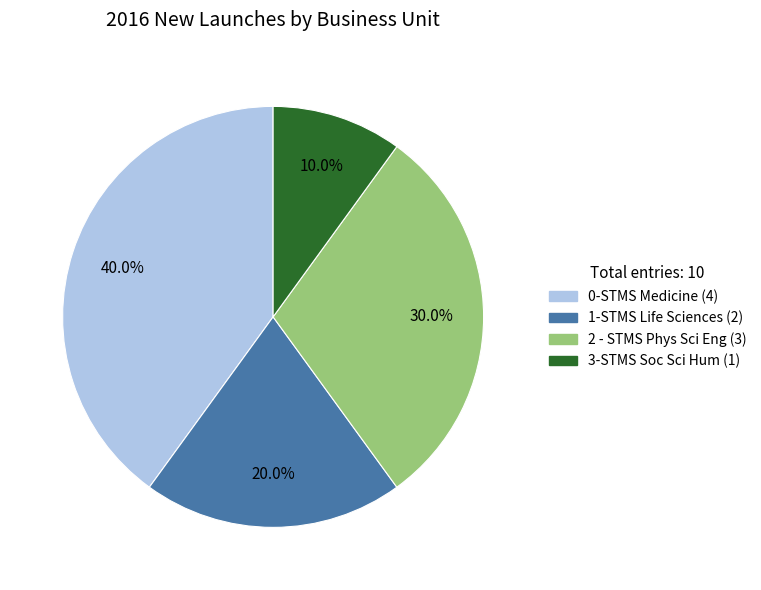

How many segments does this pie chart have?

4